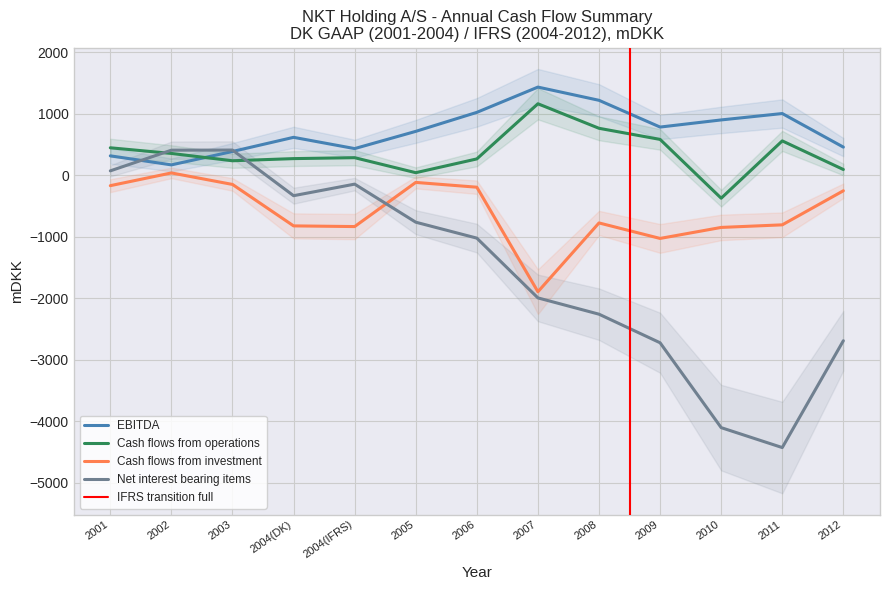

Where is the first local maximum for Cash flows from investment?

2002